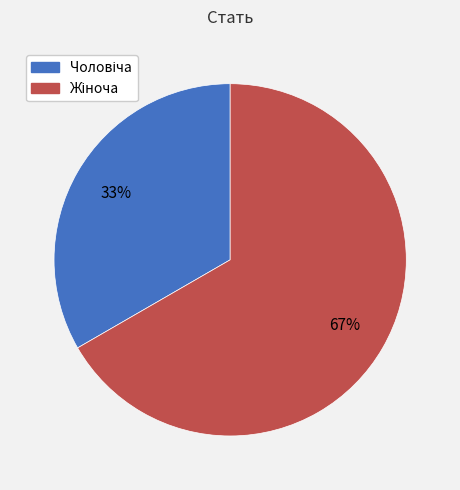

To the nearest percent, what is the average slice percentage?

50%